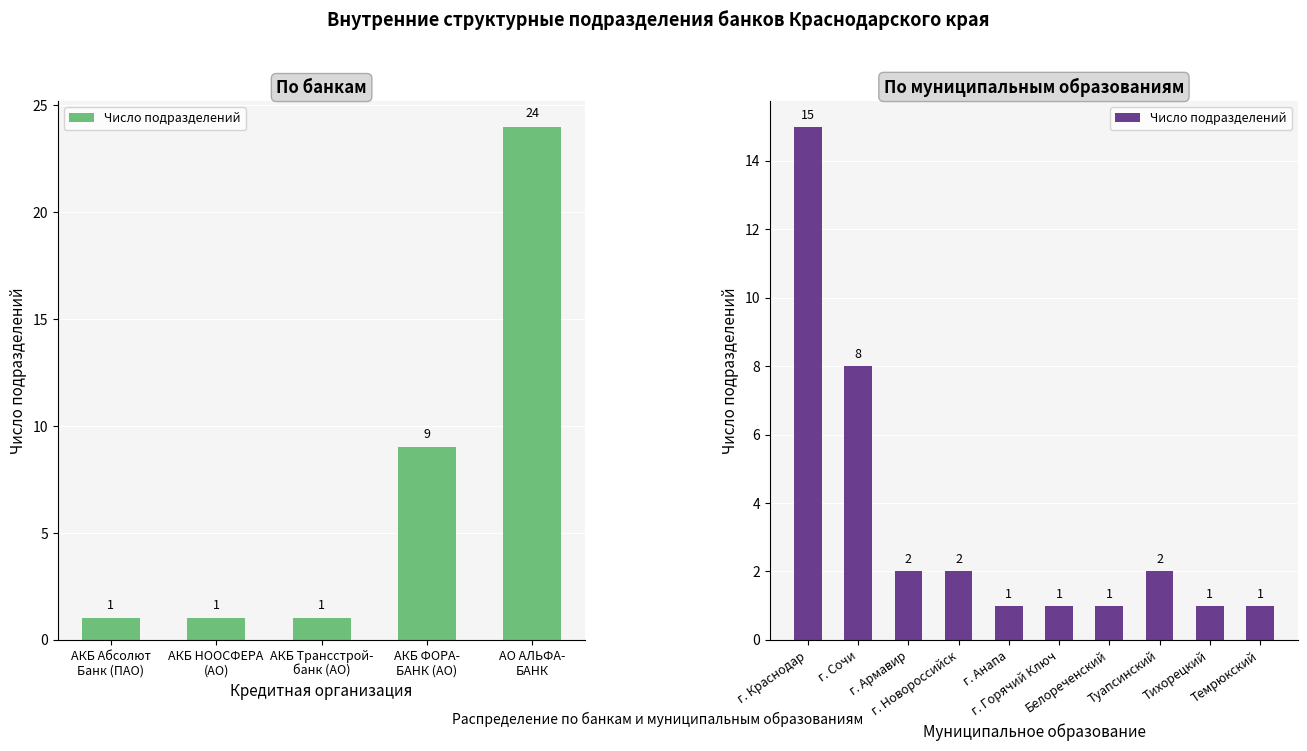

What is the sum of all values?

34